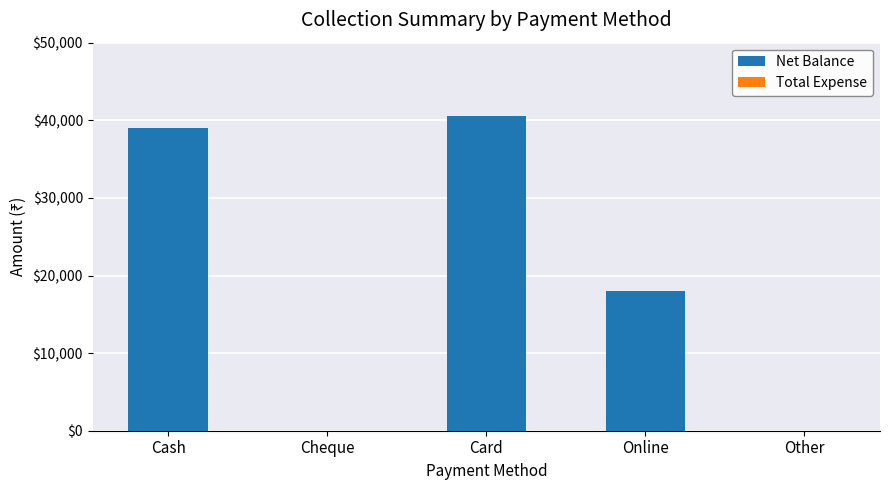

Which has a higher value, Card or Other?

Card